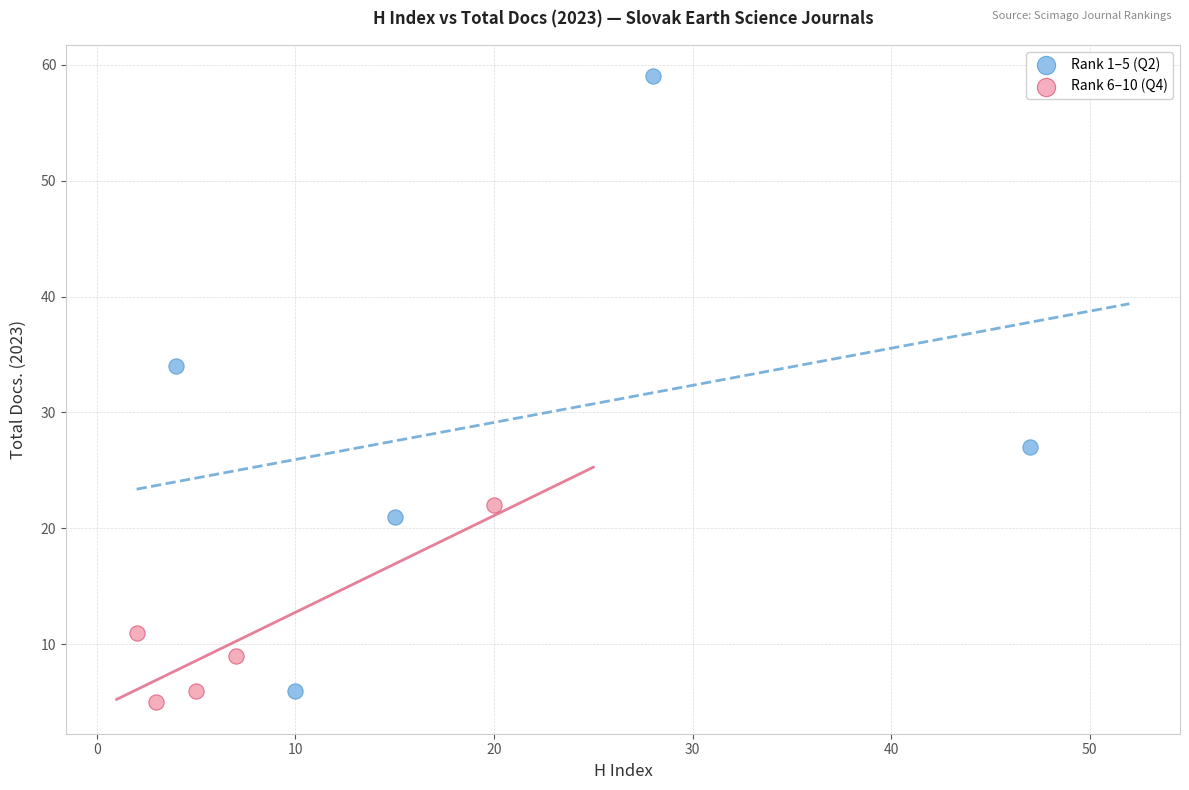

Which series has the widest spread of Y values?

Rank 1–5 (Q2)